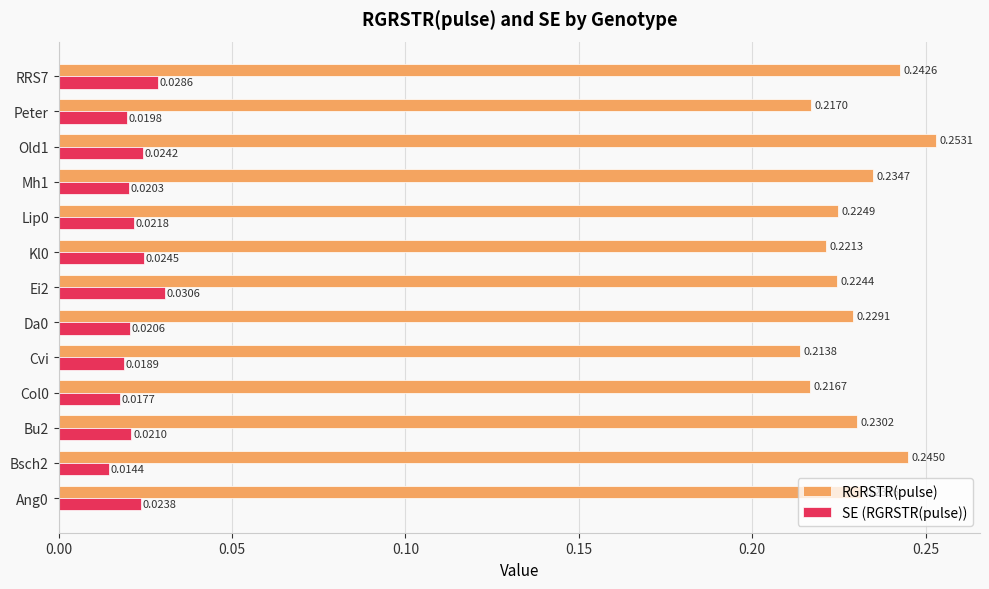

Where is RGRSTR(pulse) nearest to the value 0?

Cvi